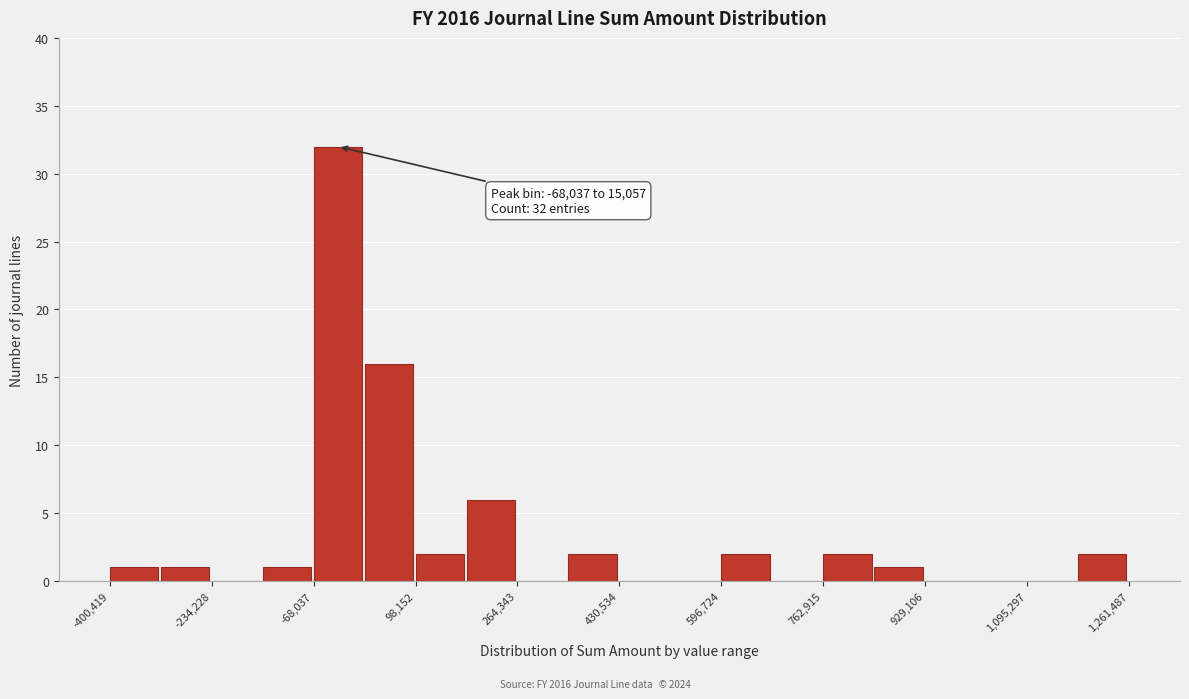

Over which range of the x-axis is the bar tallest?

-60000 to 20000